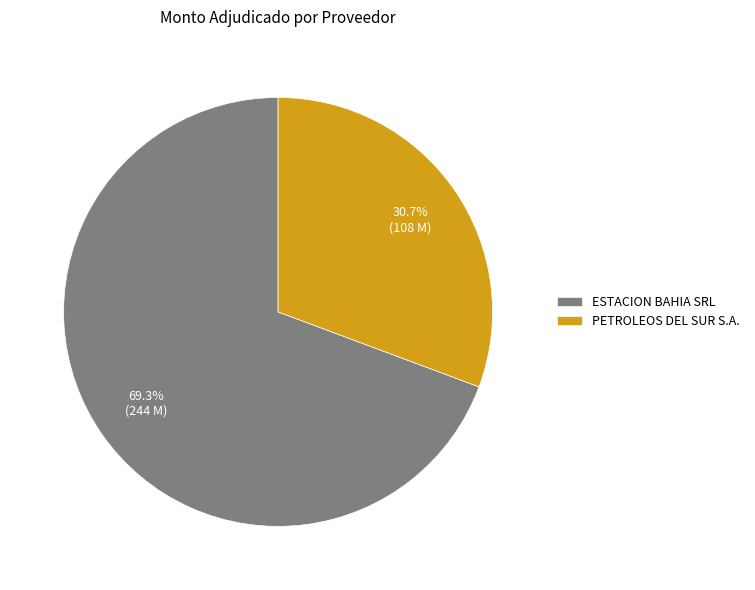

The ESTACION BAHIA SRL slice represents 69% of the pie. True or false?

True